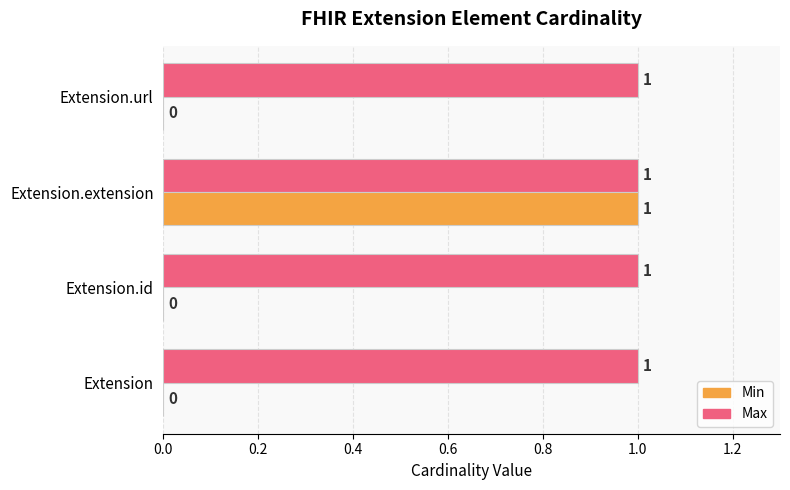

The value of Min at Extension.url is 0. True or false?

True